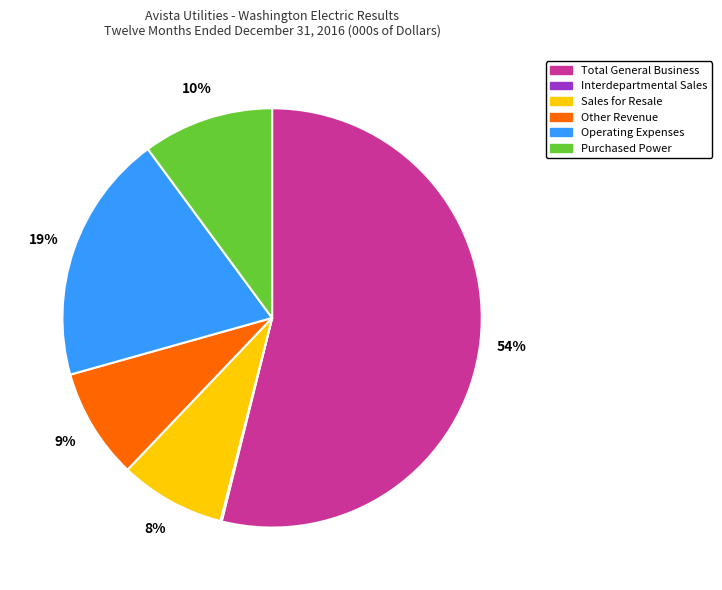

Which has a higher value, Total General Business or Other Revenue?

Total General Business